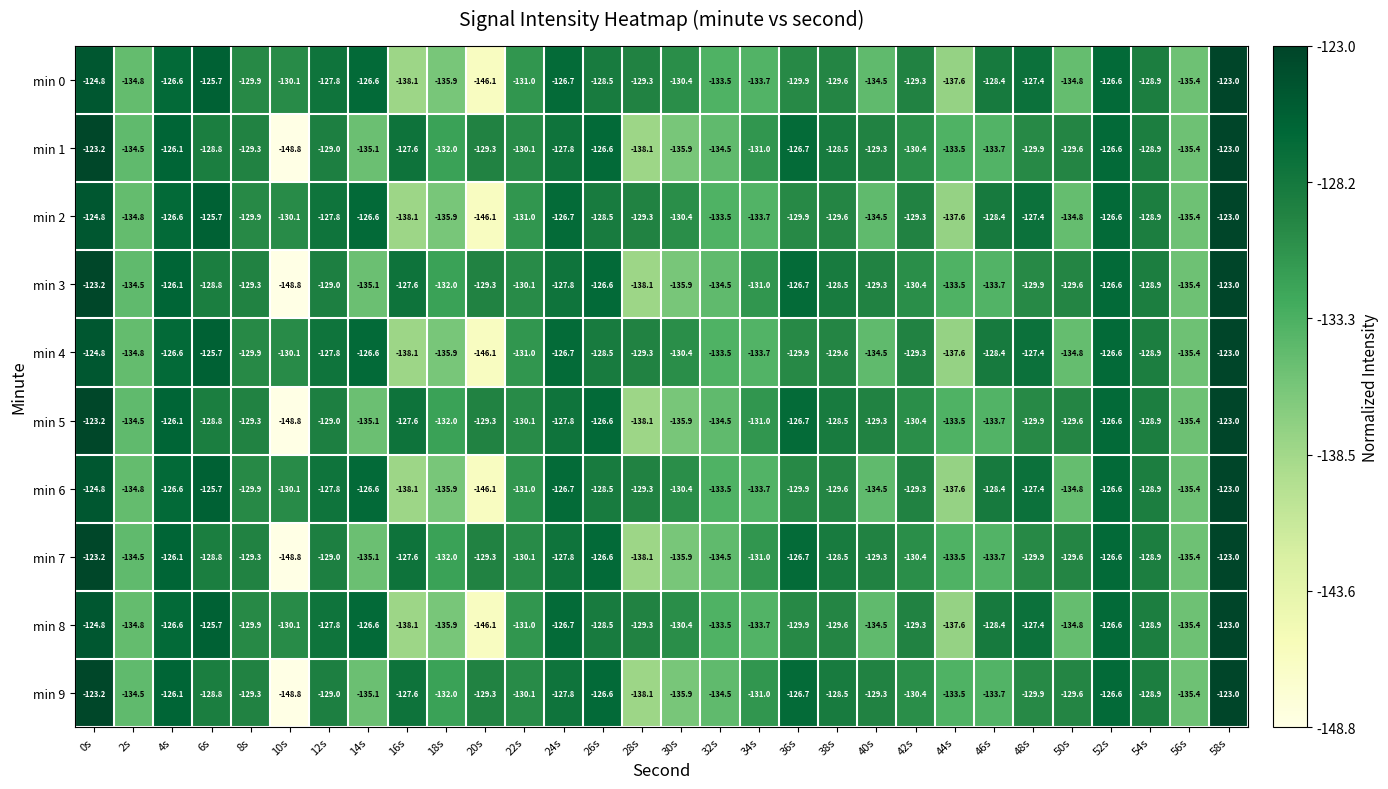

Where does the min 6 series first go above -129?

0s